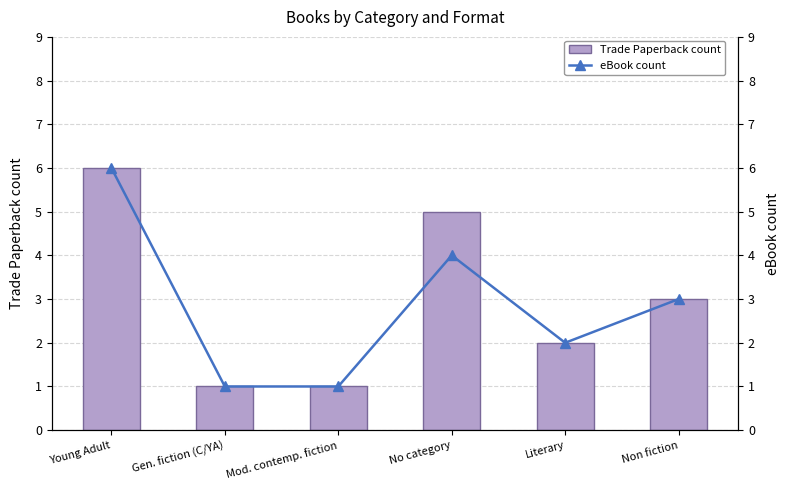

Is it true that eBook count equals 1 at Gen. fiction (C/YA)?

True